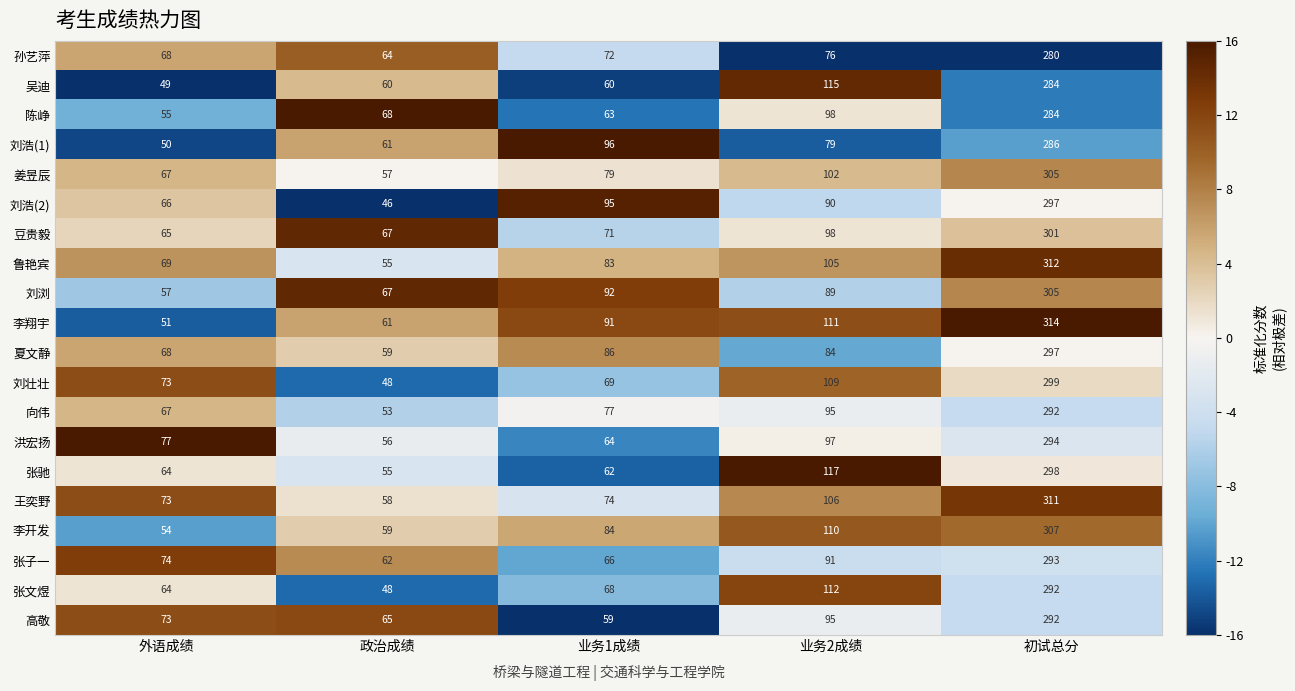

Read the 洪宏扬 value at 初试总分.

294